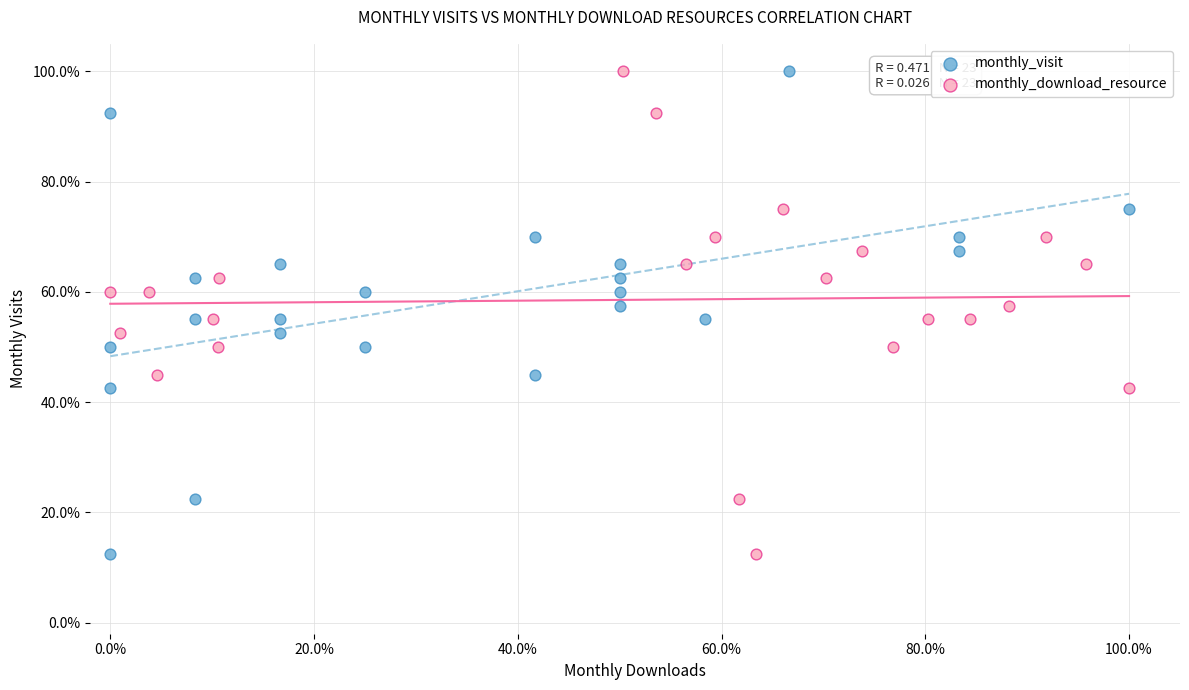

What are all the series names shown in the legend?

monthly_visit, monthly_download_resource